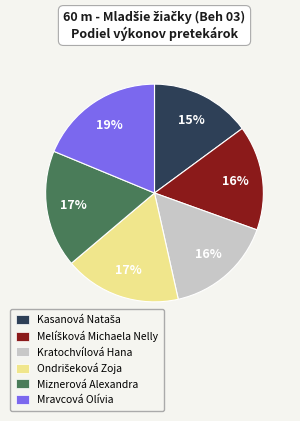

To the nearest percent, what portion does Miznerová Alexandra represent?

17%